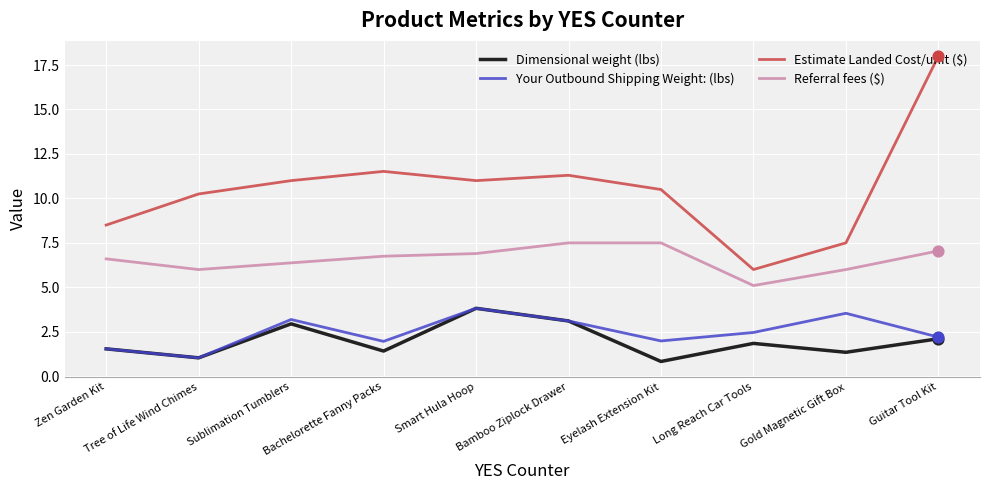

What are all the series names shown in the legend?

Dimensional weight (lbs), Your Outbound Shipping Weight: (lbs), Estimate Landed Cost/unit ($), Referral fees ($)